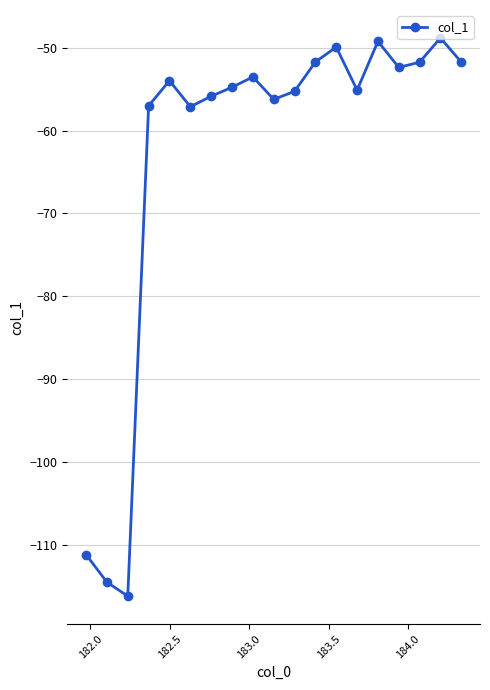

What is the smallest value displayed?

-116.2